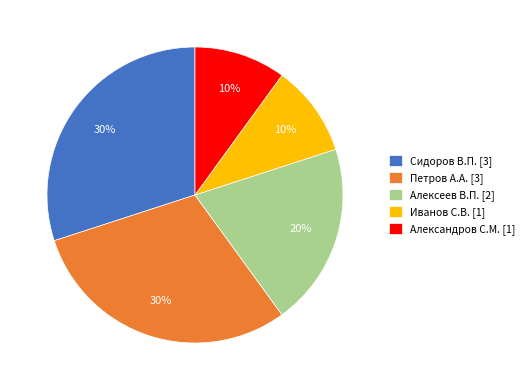

Which has a higher value, Сидоров В.П. or Алексеев В.П.?

Сидоров В.П.